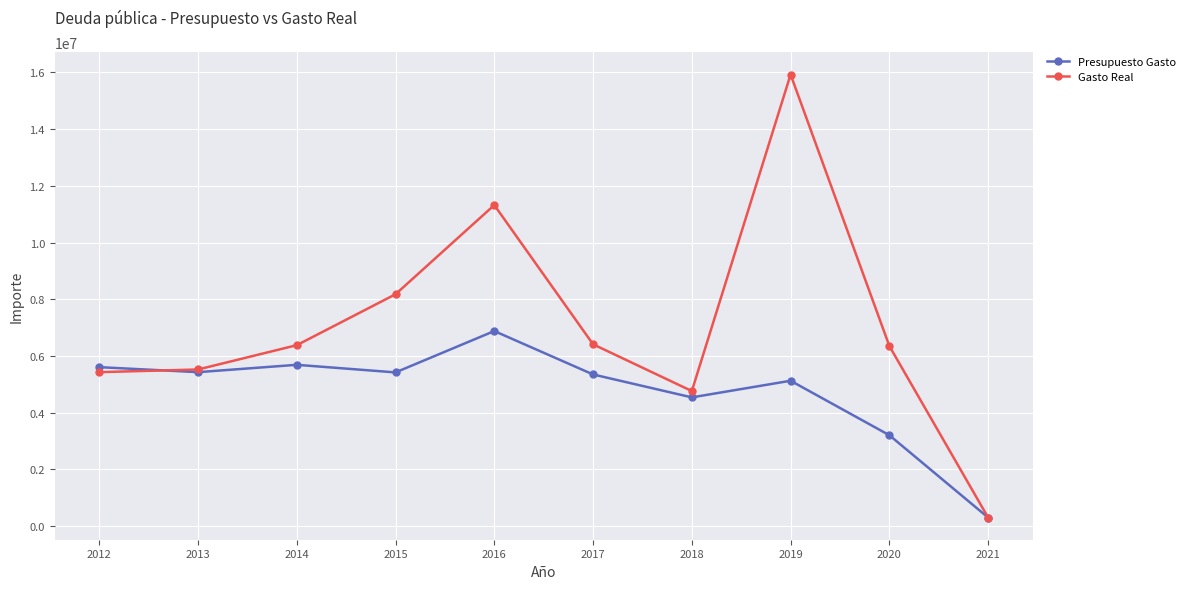

Where does the Gasto Real series first go above 6380793?

2014